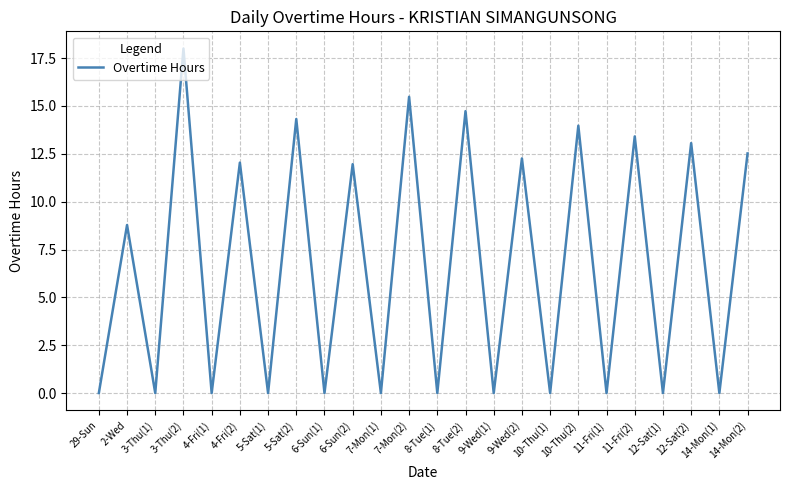

Is it true that the value at 8-Tue(2) is 14.7?

True